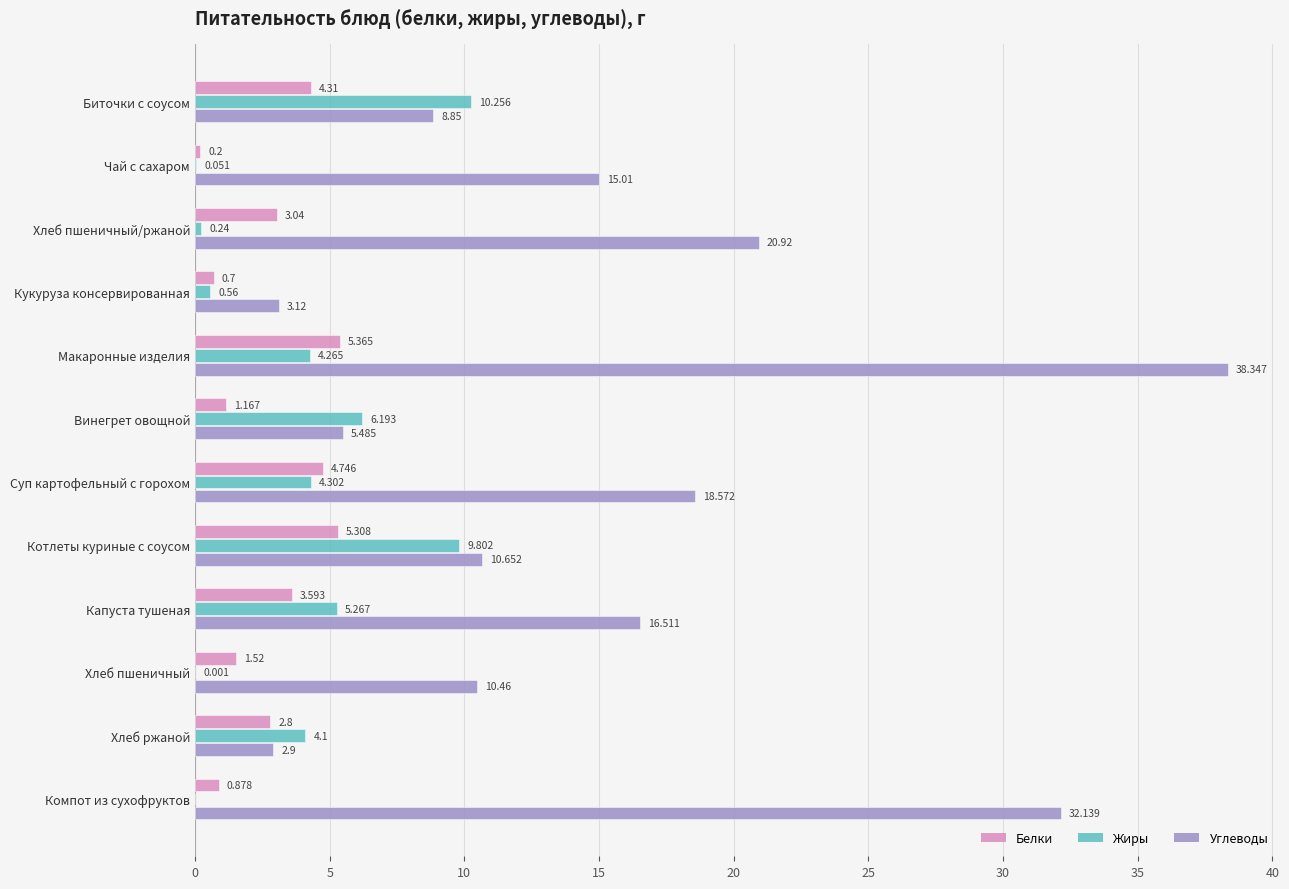

Where is Жиры nearest to the value 5?

Капуста тушеная